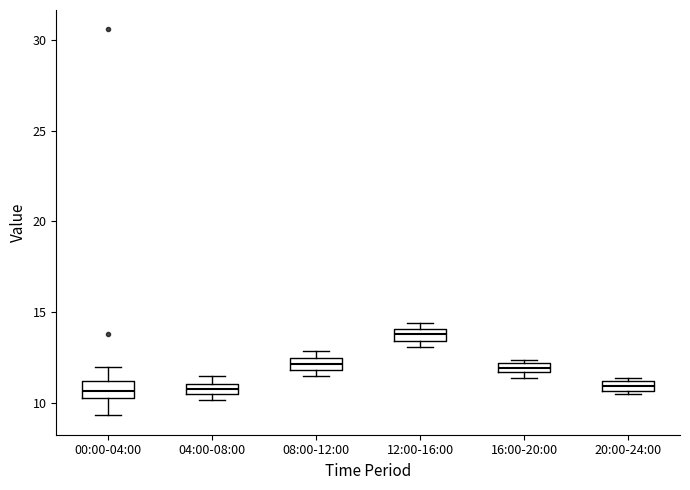

Which box's median line is the highest?

12:00-16:00